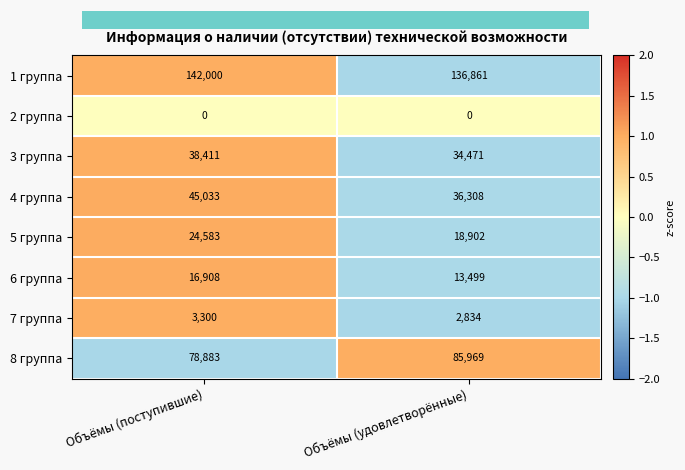

What is the sum of all 3 группа values?

72882